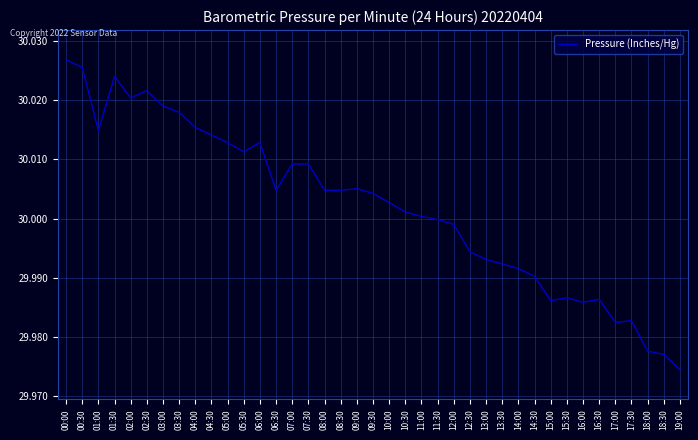

Approximately how many times larger is the value at 03:30 compared to 10:00?

1.0